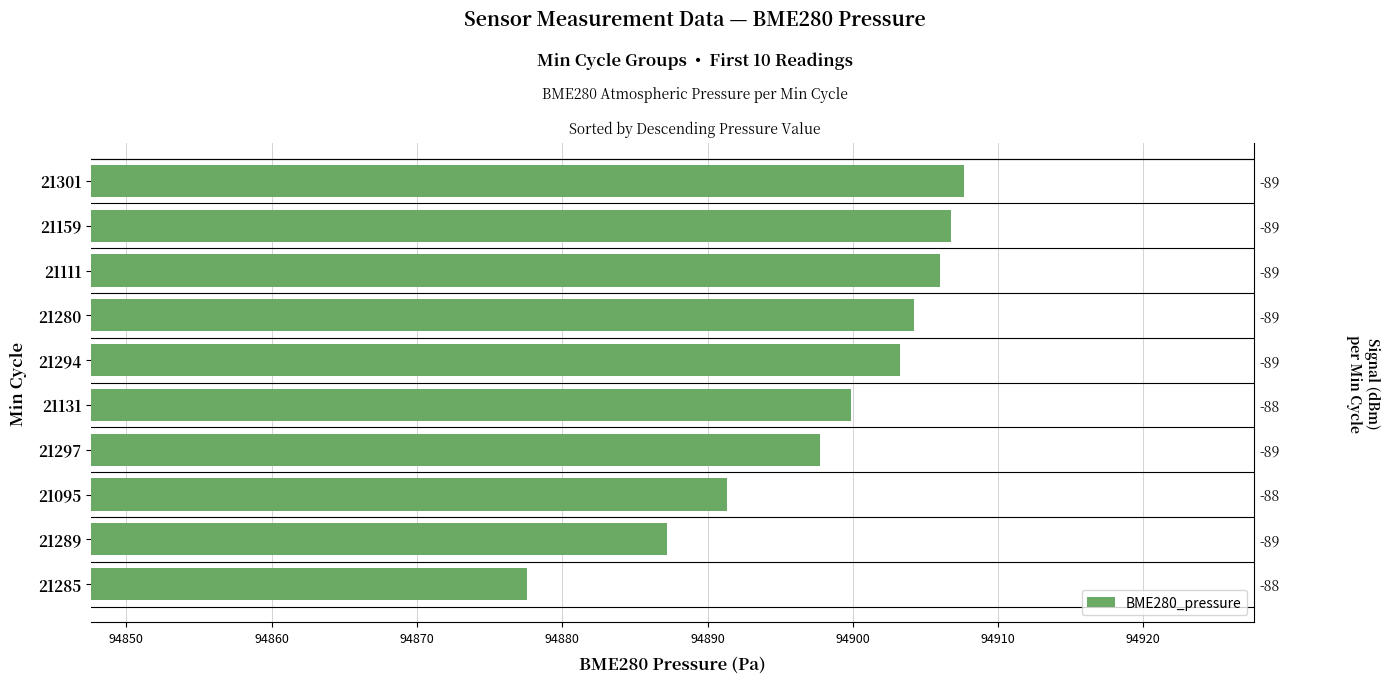

How many bars are there in total?

10